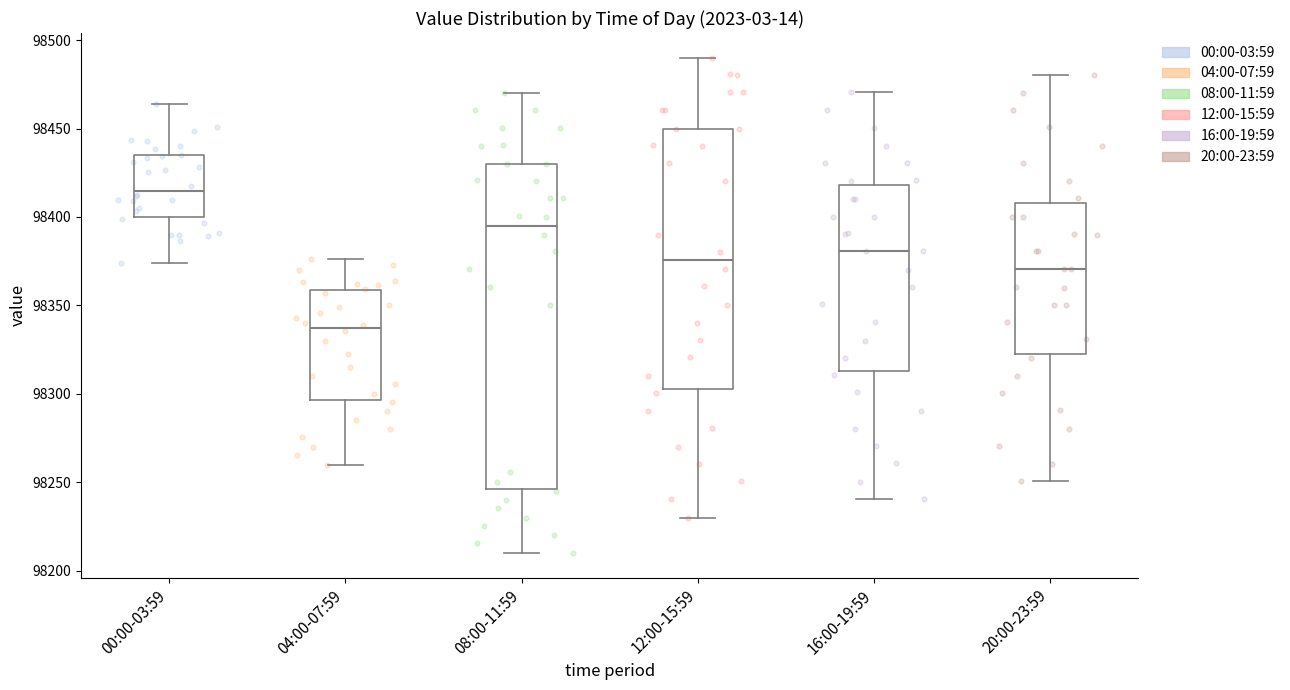

Which box is the tallest, from its lower edge to its upper edge?

08:00-11:59